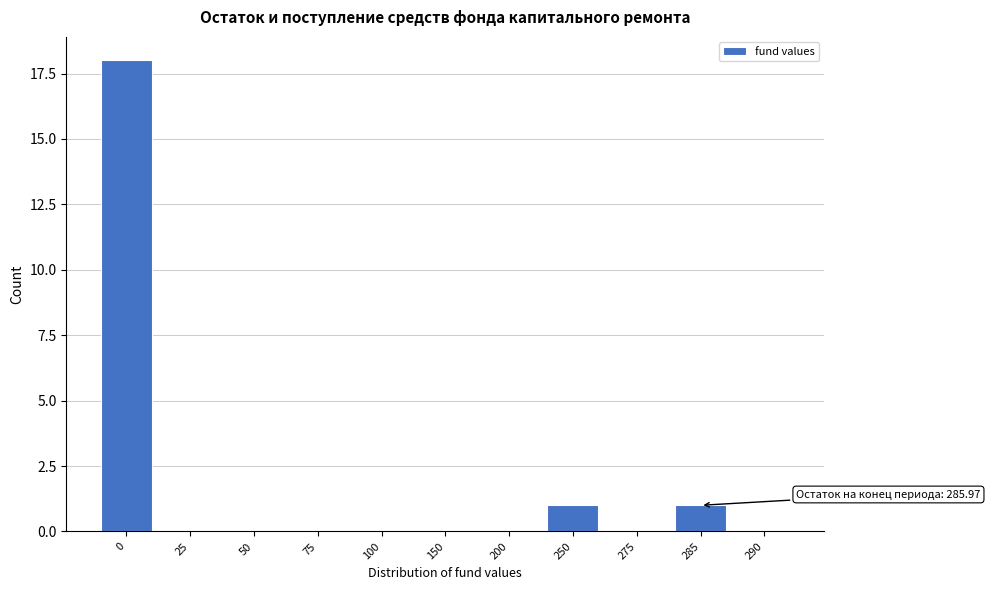

Reading left to right, extract all data points from this chart.

0=18	25=0	50=0	75=0	100=0	150=0	200=0	250=1	275=0	285=1	290=0